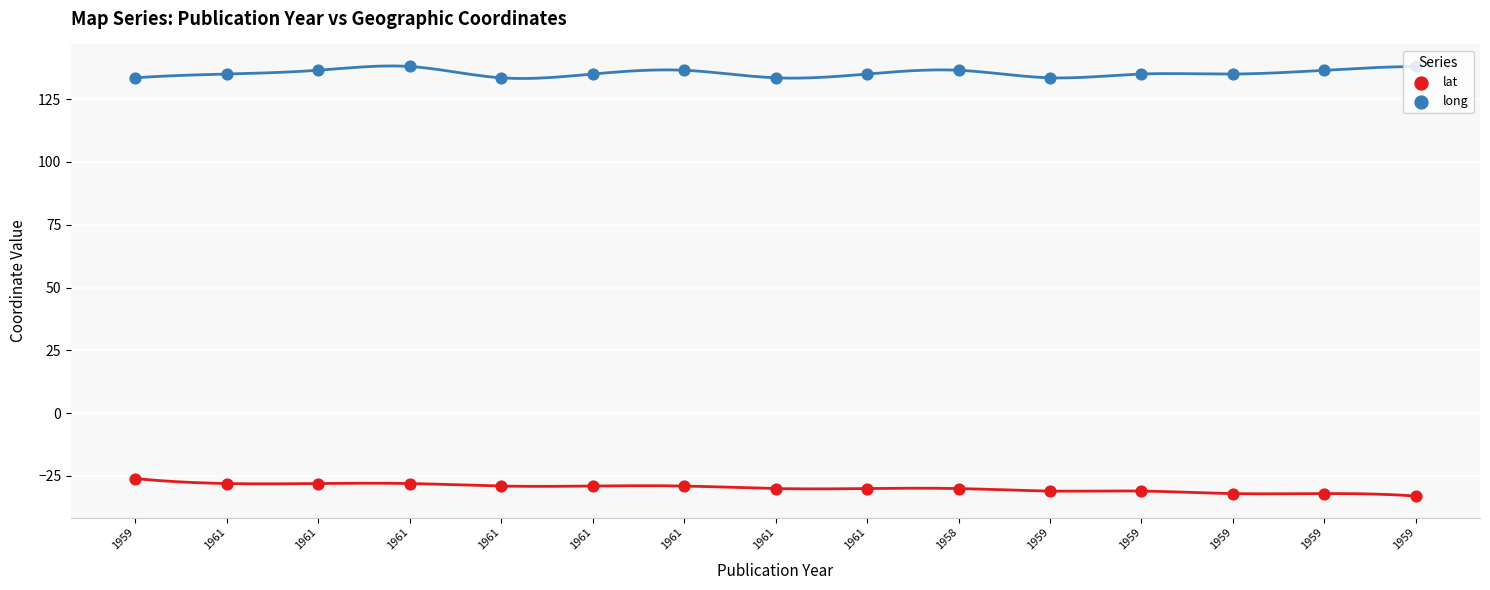

At which category is the sum across all series the highest?

1961